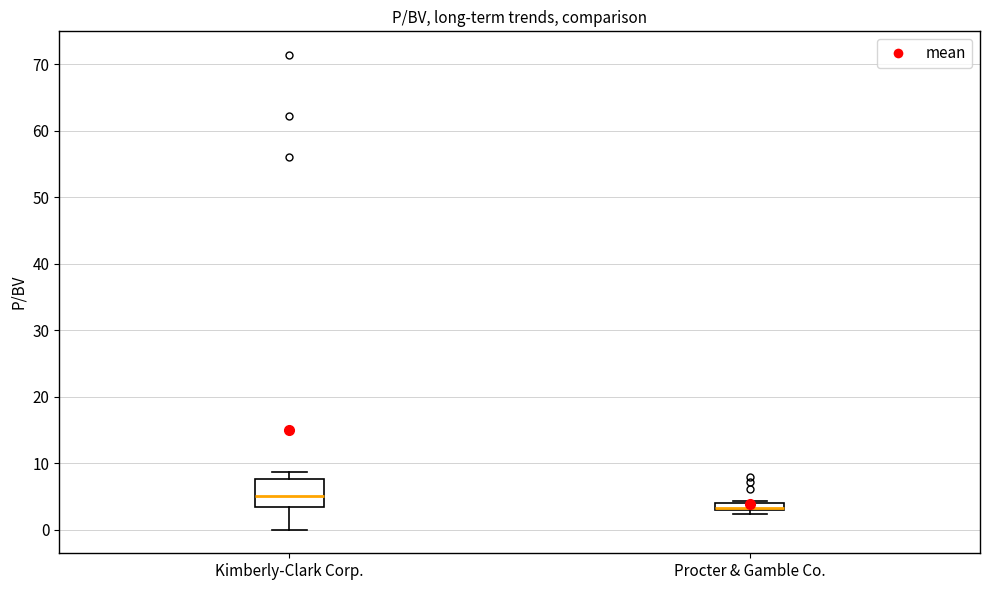

Where is the upper edge of the box for Procter & Gamble Co. on the y-axis? The values are not printed on the chart, so give them approximately, as read against the axis.

4